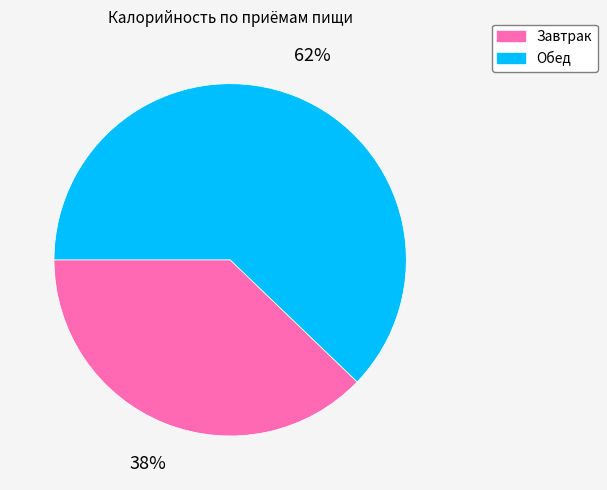

Is it true that Обед is 62% of the pie?

True